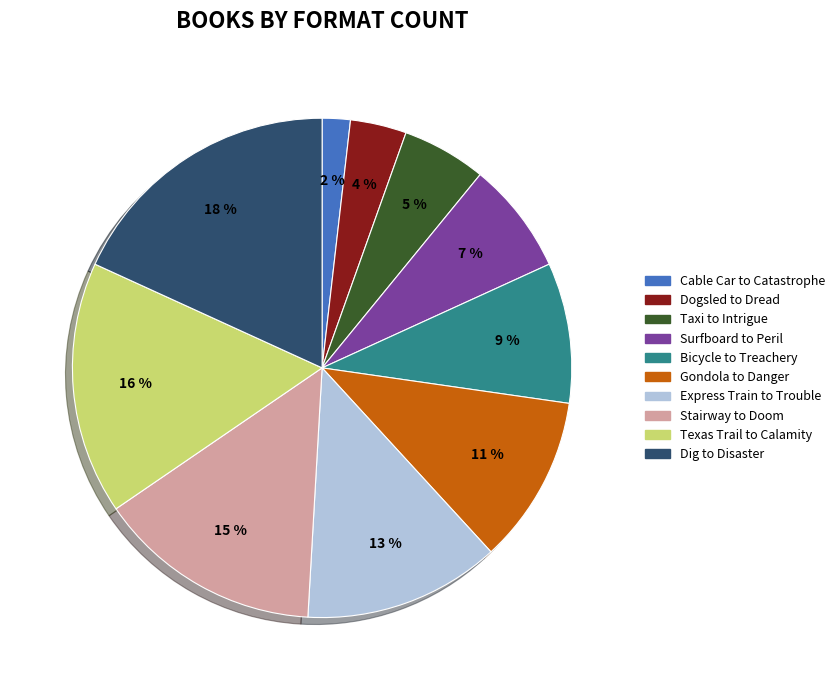

To the nearest percent, what is the difference between the largest and smallest slice percentages?

16%